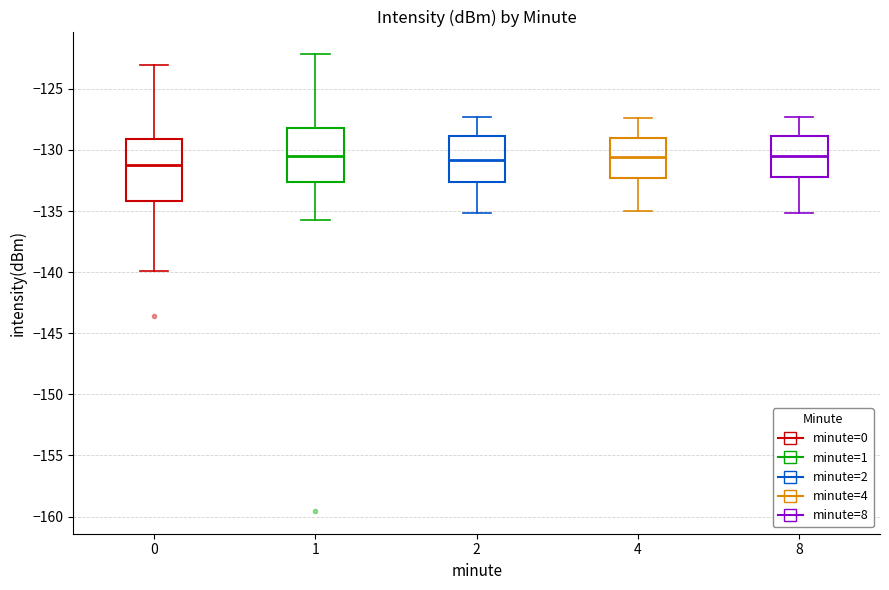

Where does the upper whisker of the box at x = 1 end on the y-axis? The values are not printed on the chart, so give them approximately, as read against the axis.

-122.0